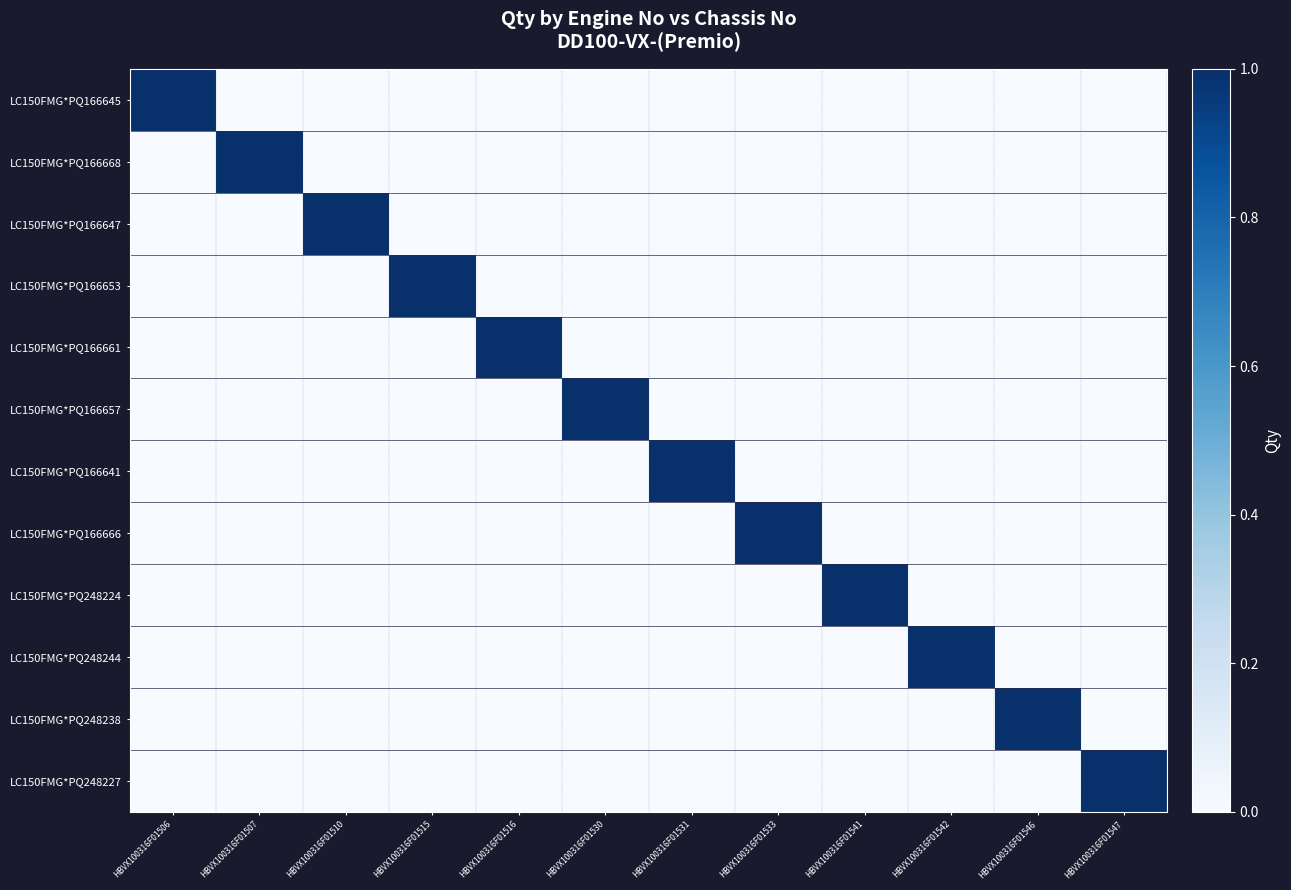

Which series has the largest total across all categories?

LC150FMG*PQ166645